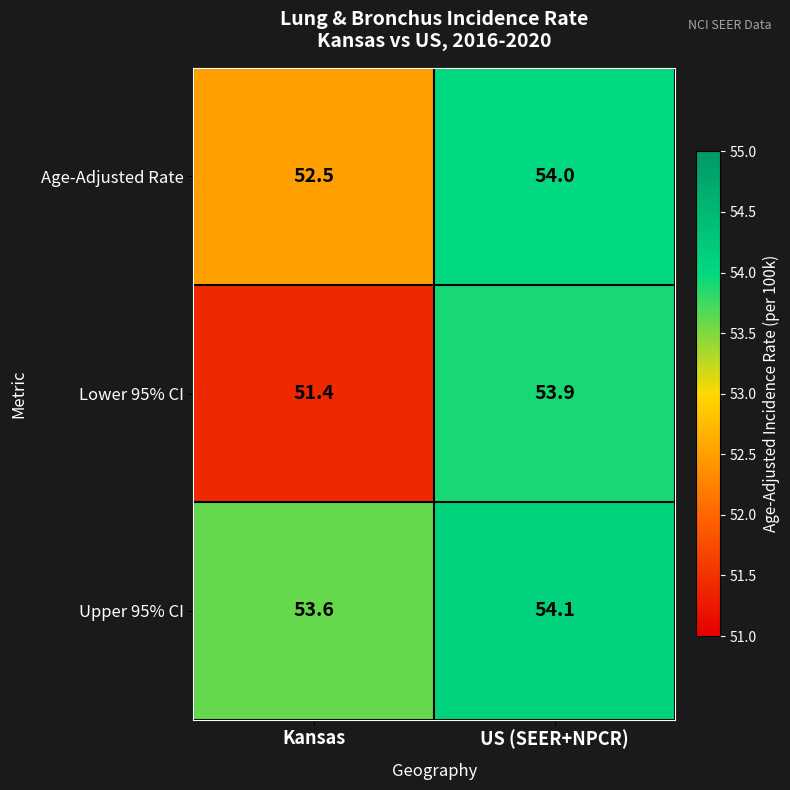

What is the difference between the Lower 95% CI values at US (SEER+NPCR) and Kansas?

2.5